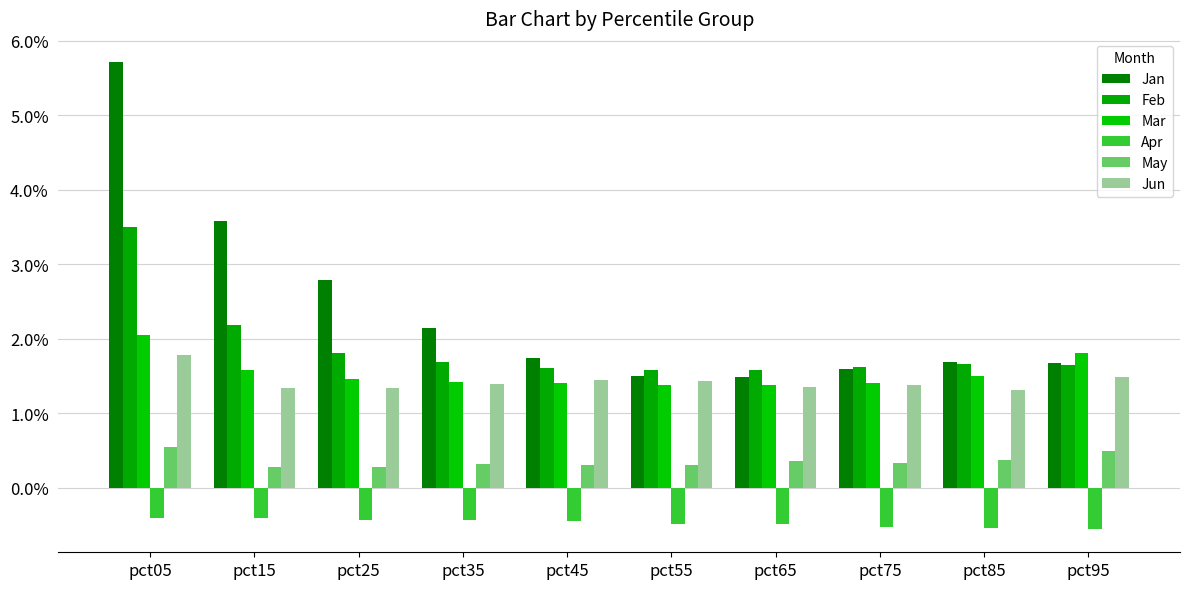

Does the chart contain stacked bars?

No